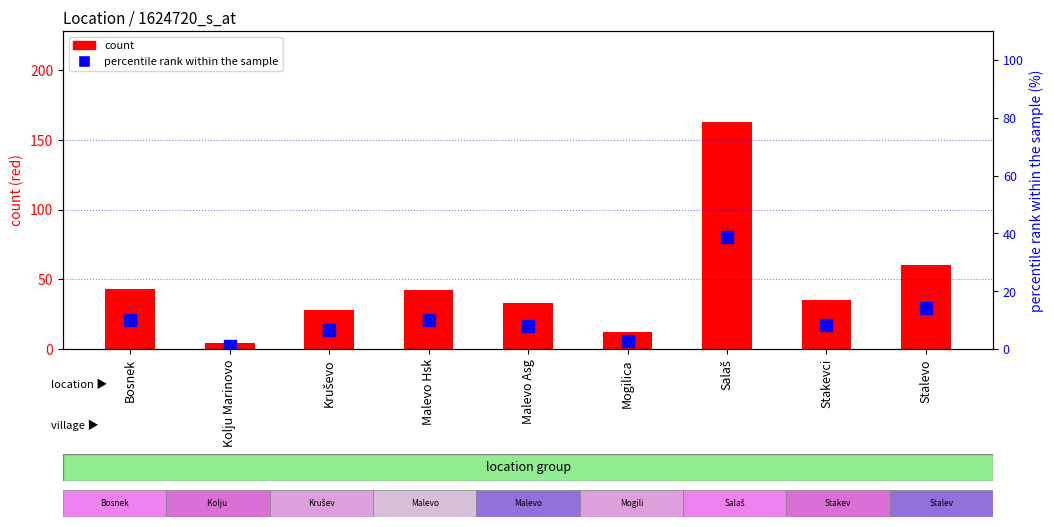

Between Mogilica and Stalevo, which is larger?

Stalevo